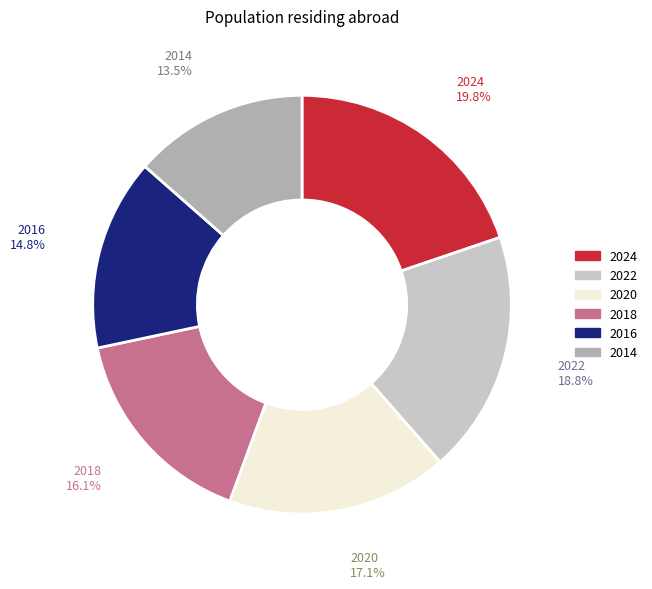

Does any single category account for the majority?

No